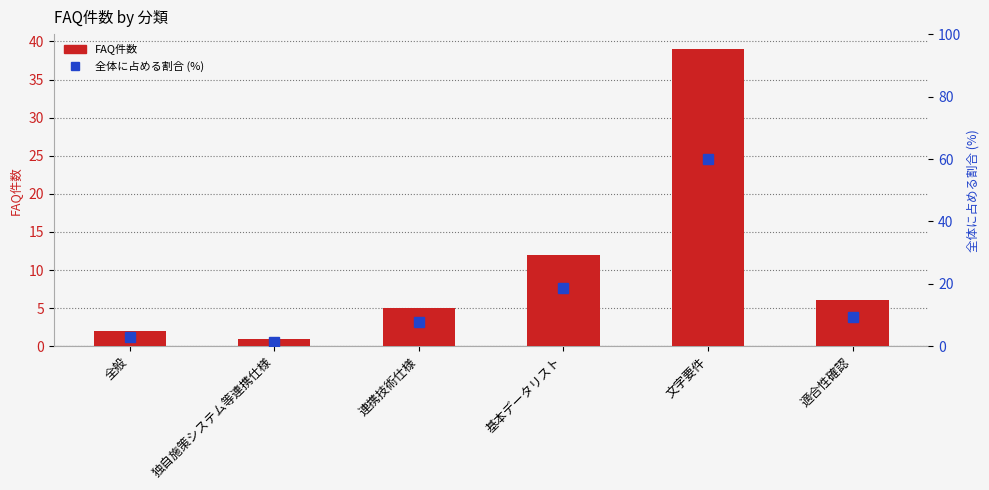

What is the difference between the maximum and minimum values in the 全体に占める割合 (%) series?

58.5